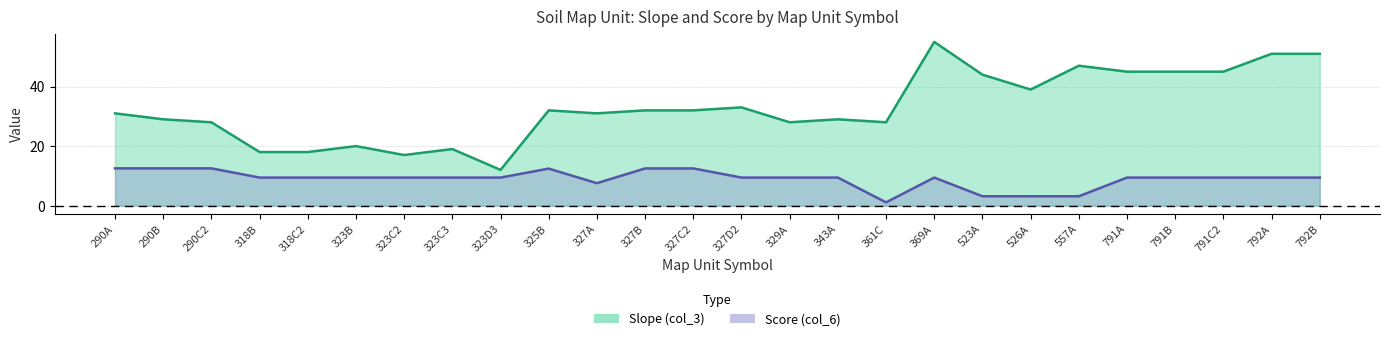

How many data points in Slope (col_3) are above 32?

10